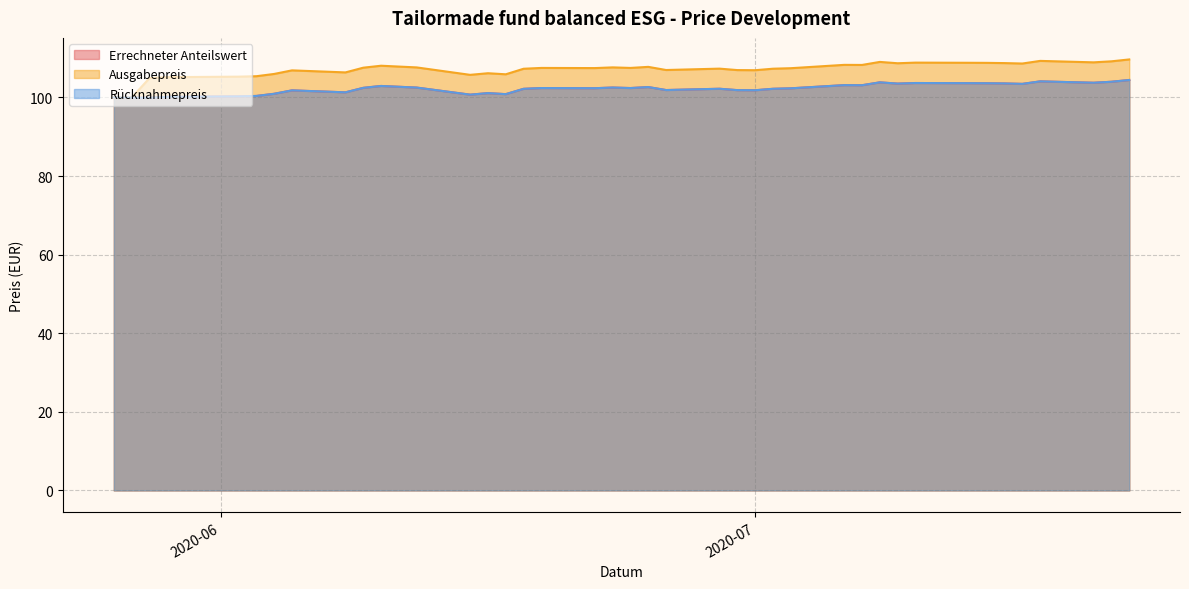

Which has a higher value, 2020-06-24 or 2020-07-13?

2020-07-13